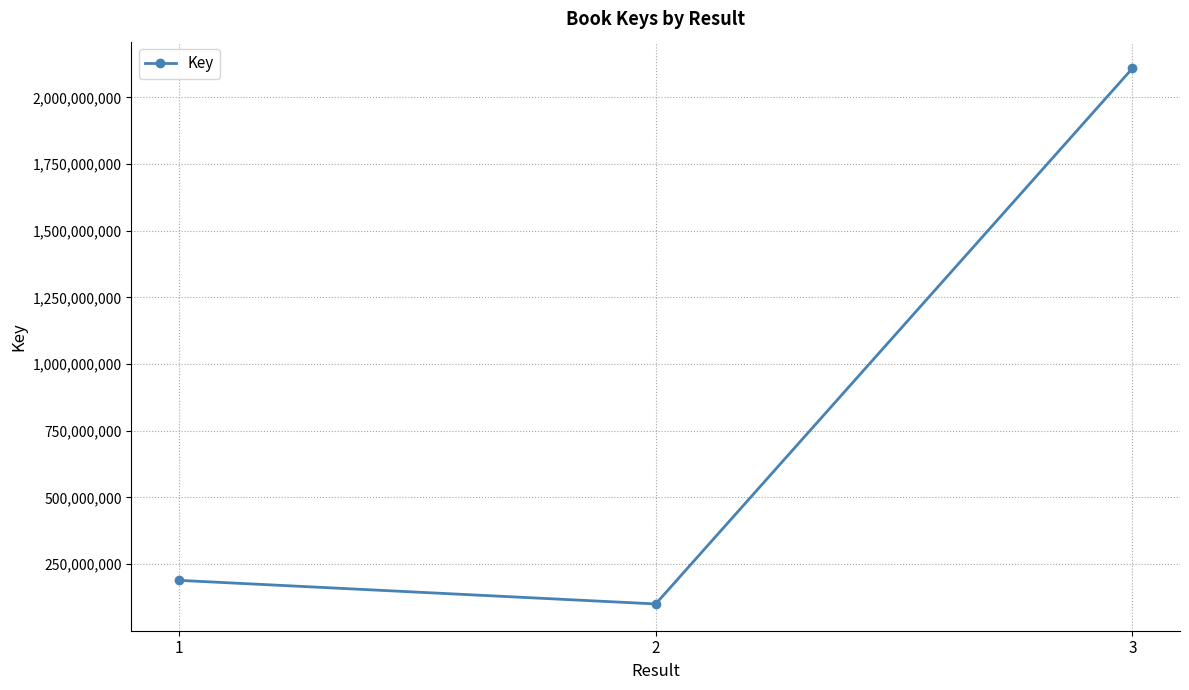

At which category does the chart reach its minimum across all series?

2